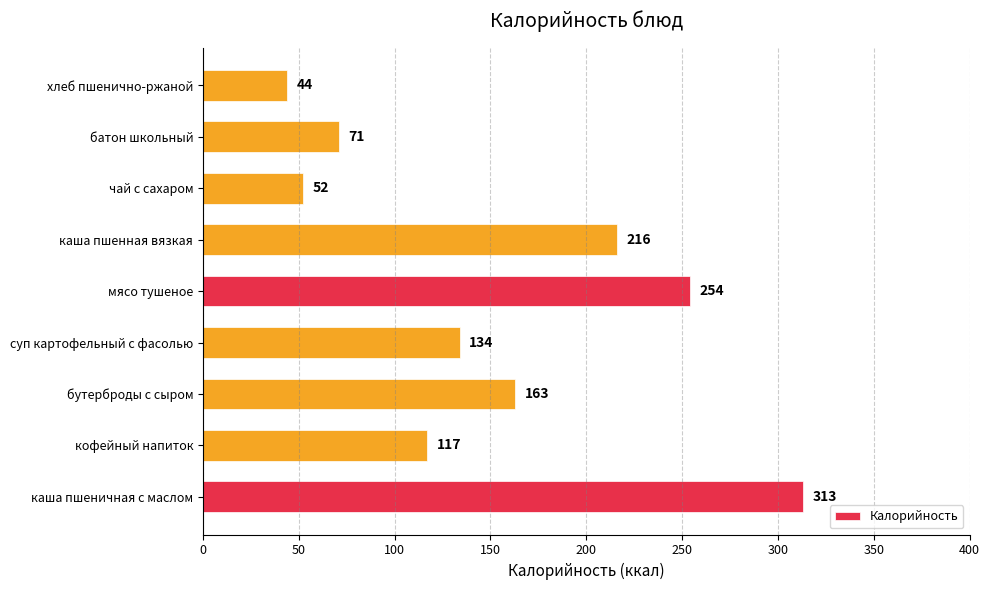

What is the sum of all values?

1364